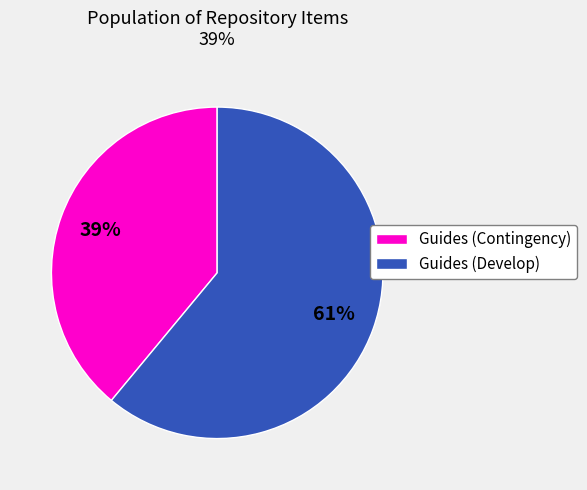

How many segments does this pie chart have?

2